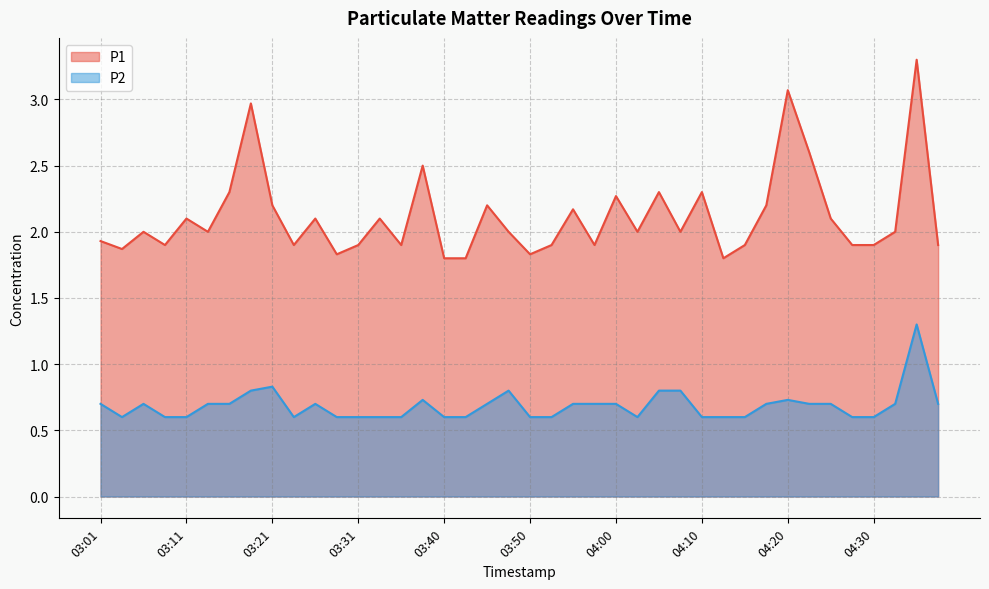

True or false: P2 and P1 cross at least once.

False